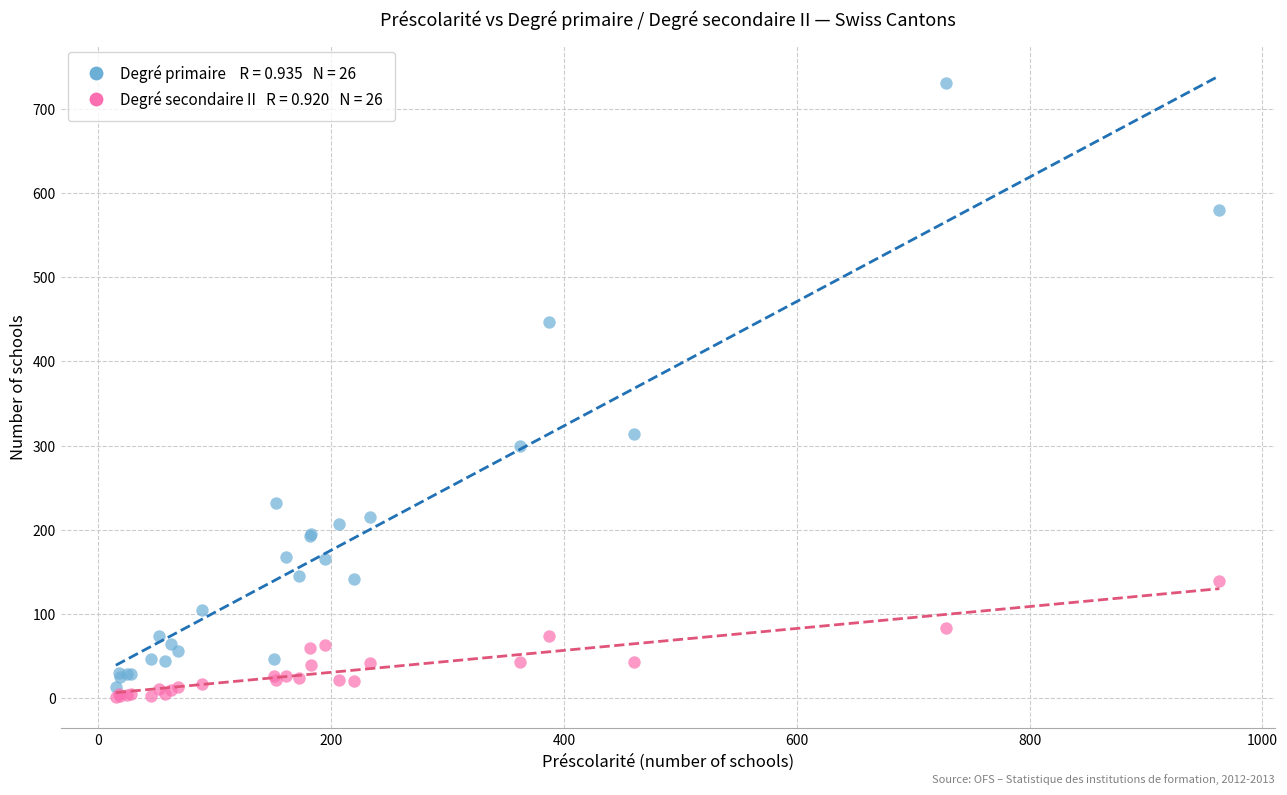

Across all series, what Y value is closest to 366?

314